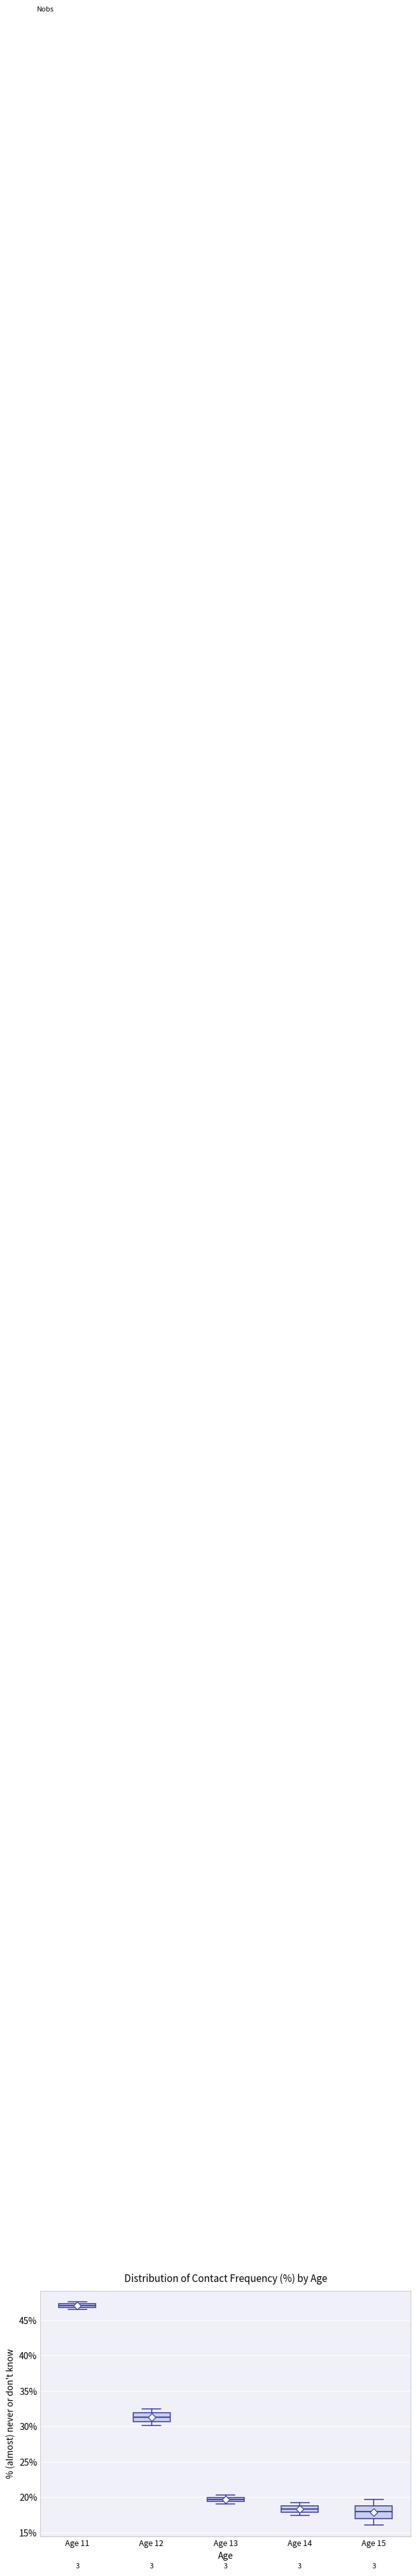

Which box is the tallest, from its lower edge to its upper edge?

Age 15